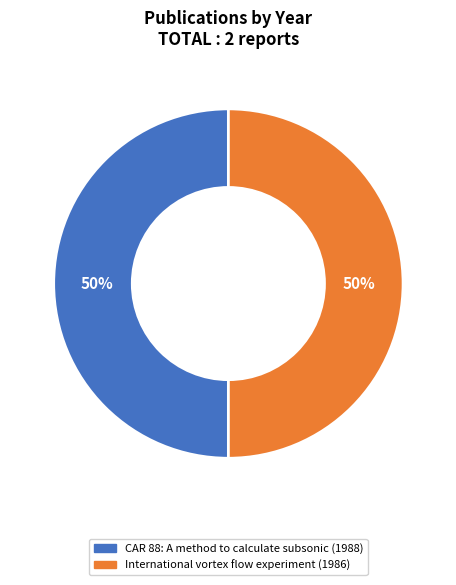

The CAR 88: A method to calculate subsonic (1988) slice represents 50% of the pie. True or false?

True